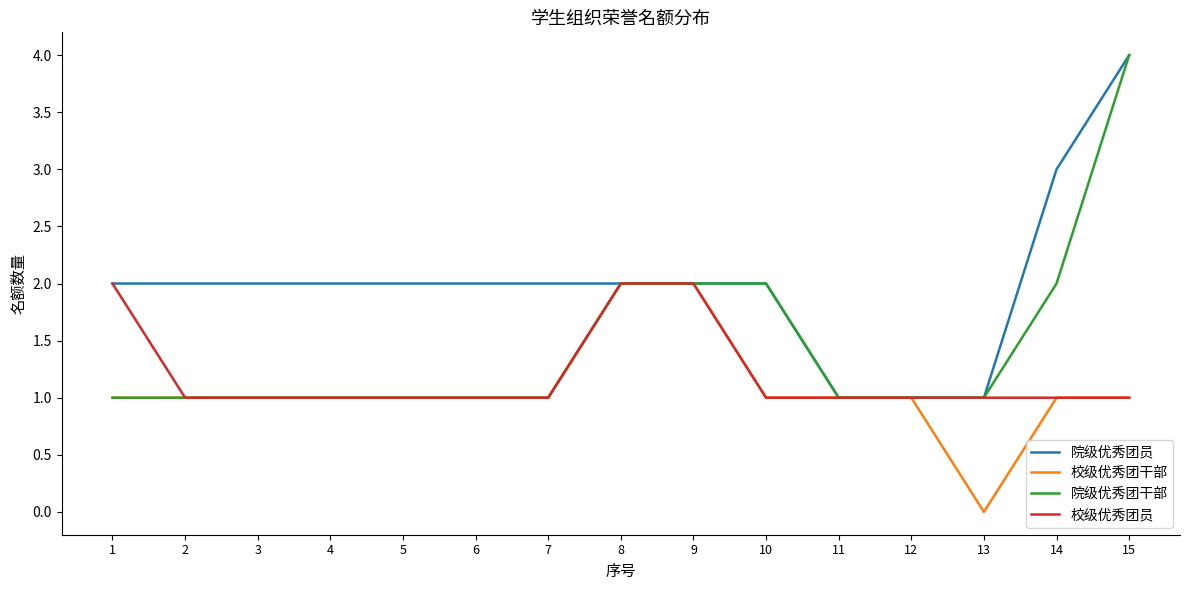

At which category is the sum across all series the highest?

15